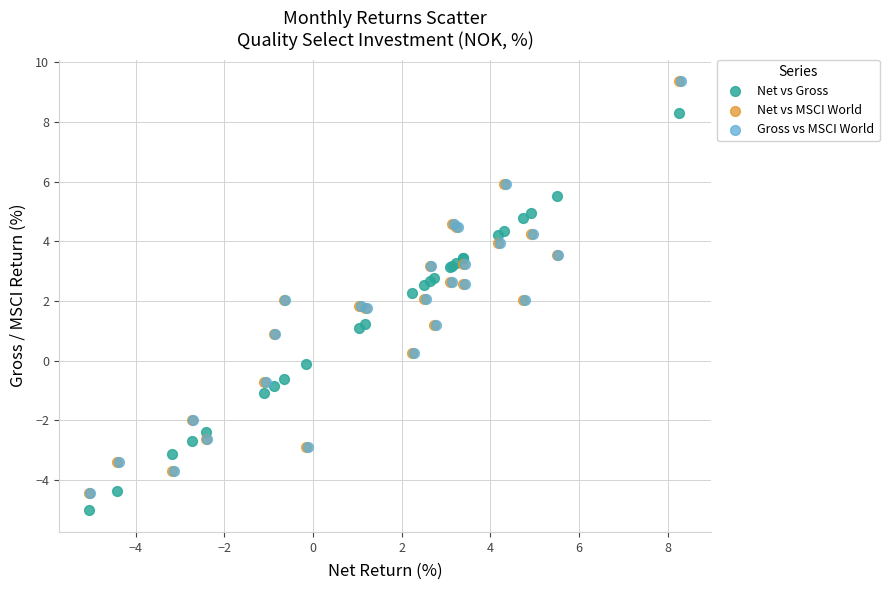

Which series contains the lowest Y value?

Net vs Gross